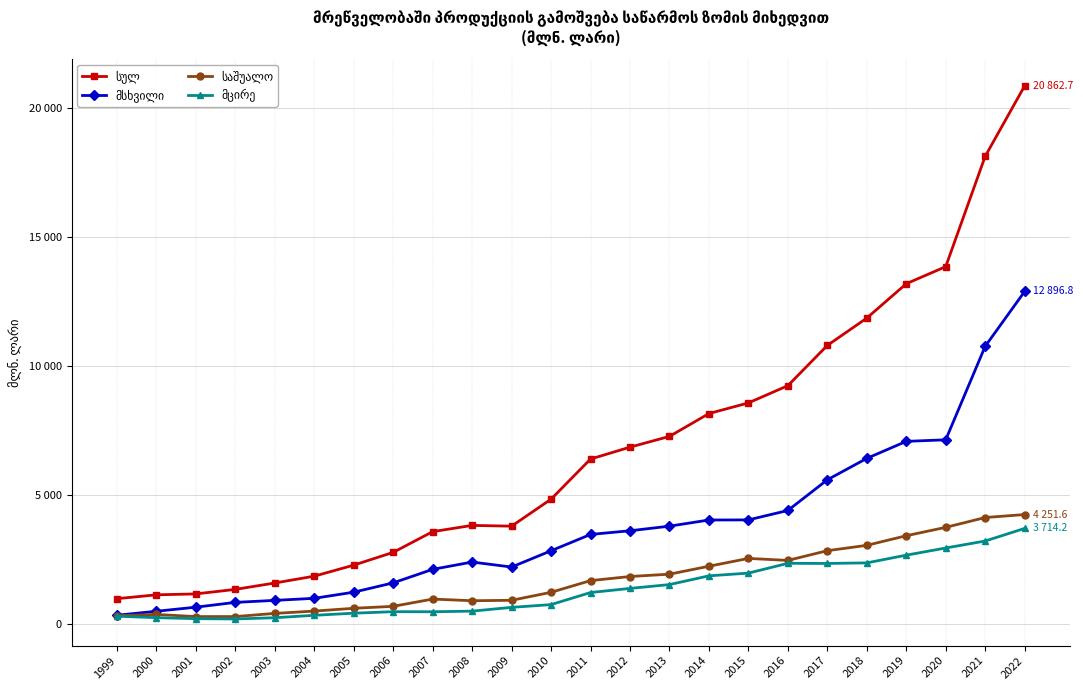

True or false: საშუალო and სულ intersect in this chart.

False